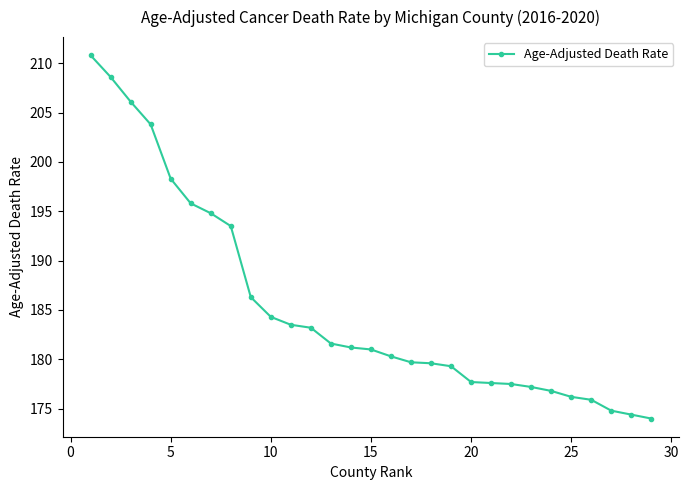

Count the number of categories in the chart.

29